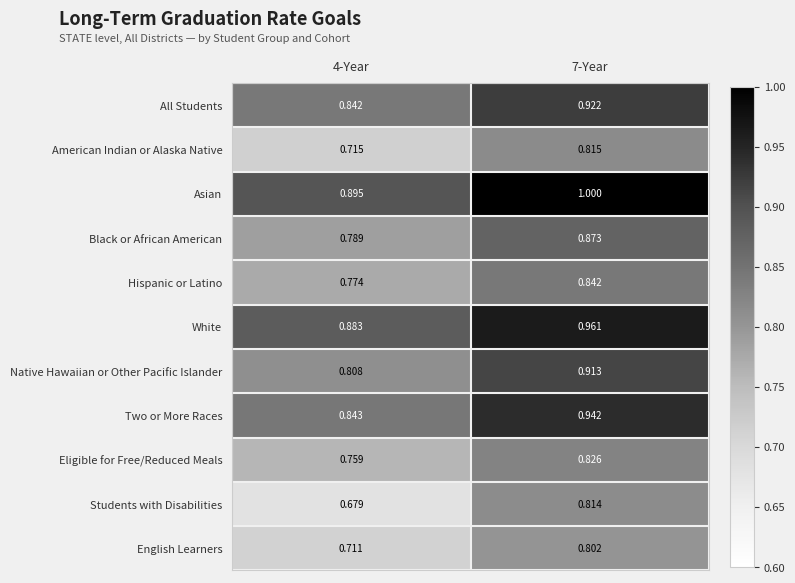

Which series has the largest range (max minus min)?

Students with Disabilities